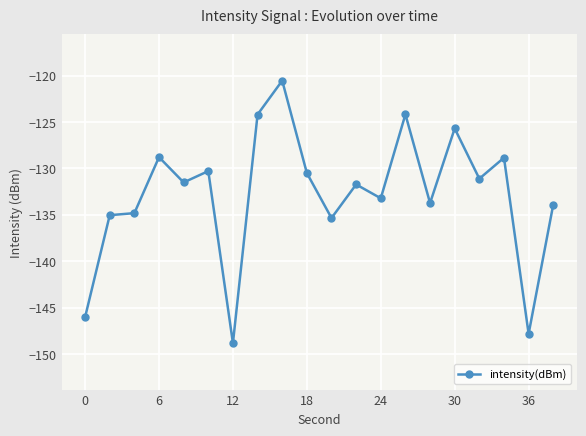

What is the difference between the second highest and second lowest values?

23.6